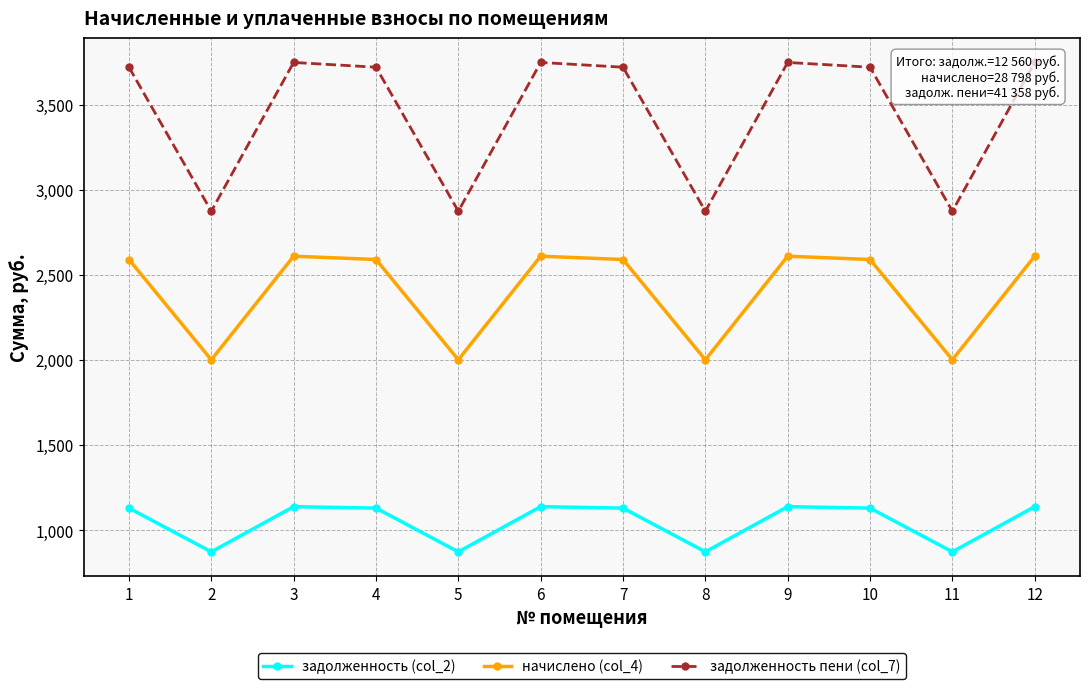

True or false: начислено (col_4) and задолженность (col_2) cross at least once.

False